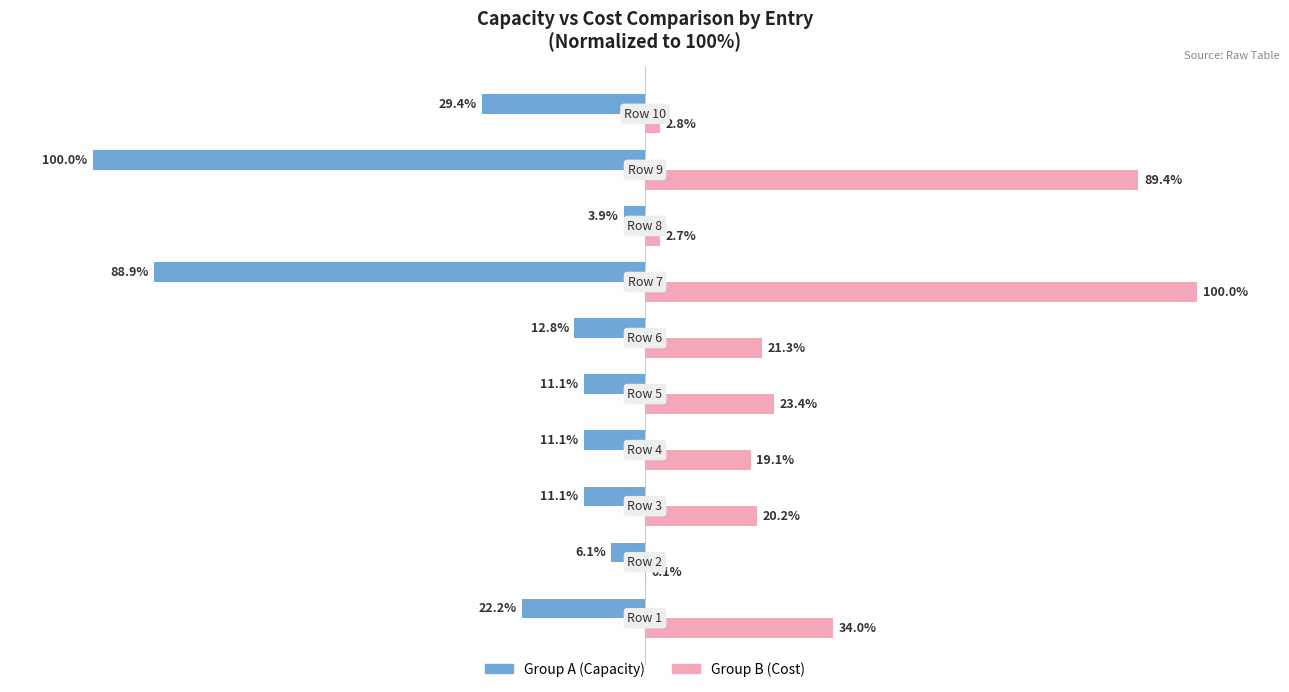

The value of Group B at 150 is 48.8. True or false?

False